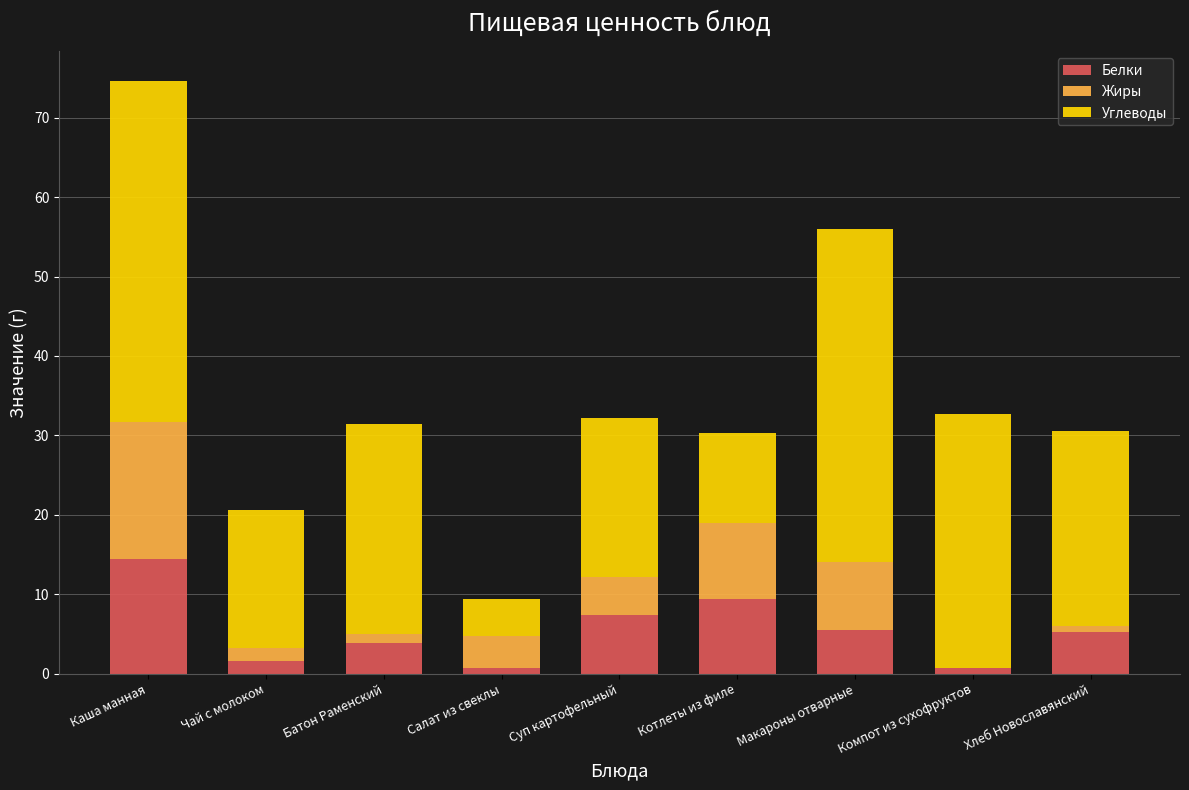

The Белки series shows 21.5 at Каша манная. True or false?

False